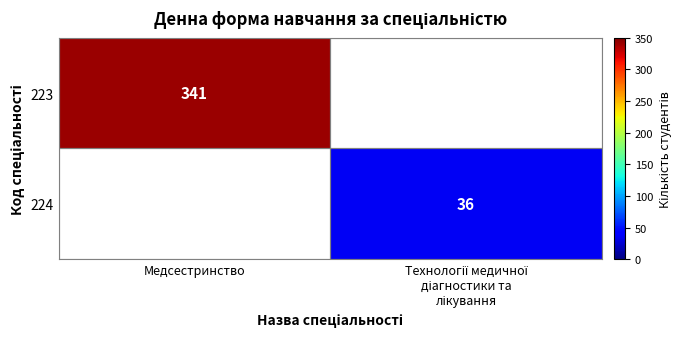

The value of 223 at Медсестринство is 341. True or false?

True